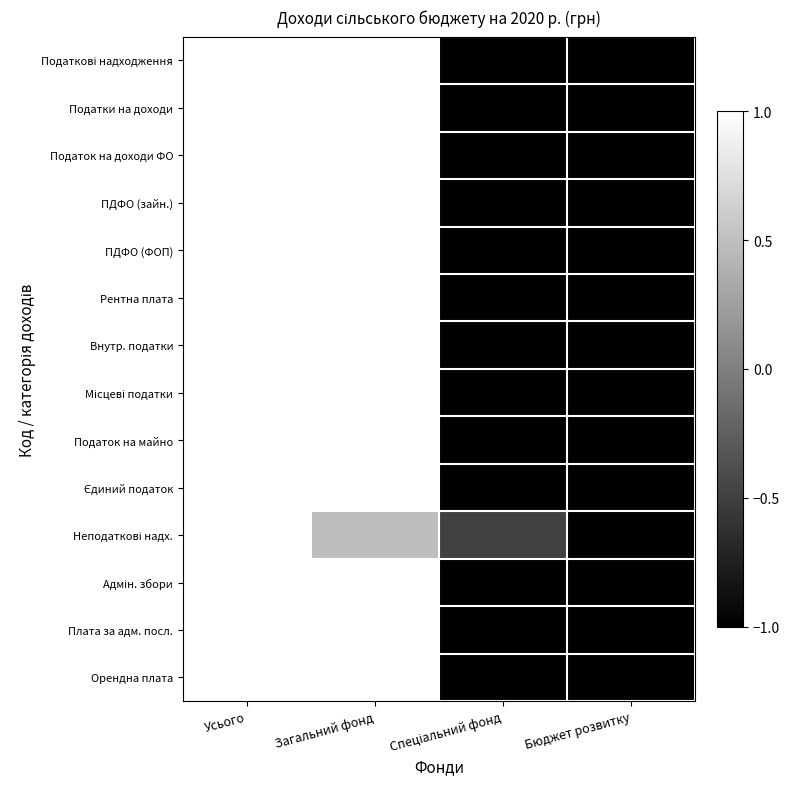

Rank the series by their maximum value, from highest to lowest.

Податкові надходження, Податки на доходи, Податок на доходи ФО, ПДФО (зайн.), ПДФО (ФОП), Рентна плата, Внутр. податки, Місцеві податки, Податок на майно, Єдиний податок, Неподаткові надх., Адмін. збори, Плата за адм. посл., Орендна плата